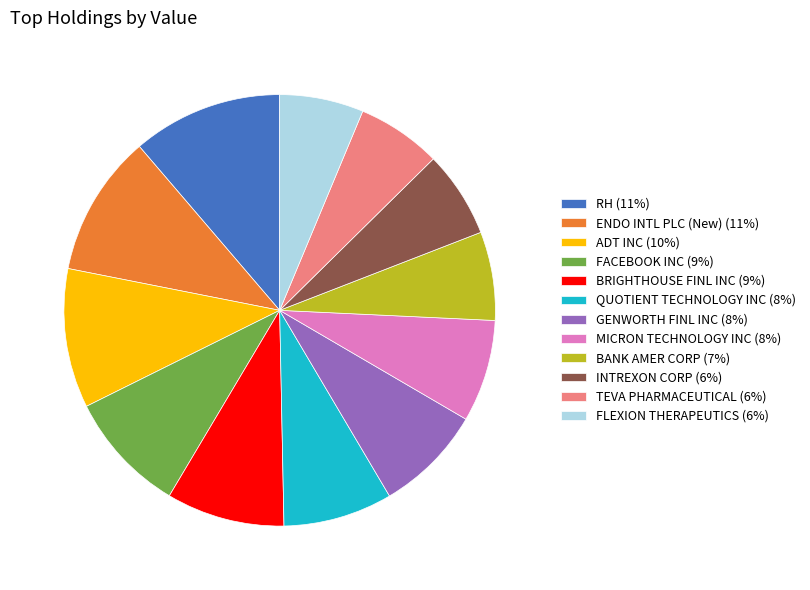

What is the largest slice in the pie chart?

RH